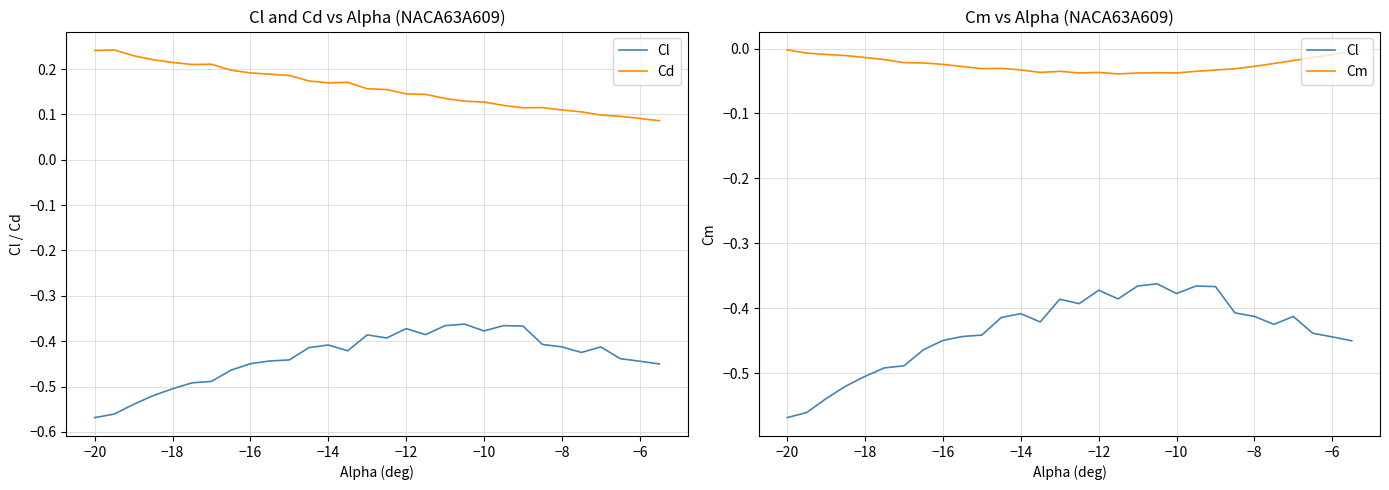

What is the value of the Cd point at the 14th from the left?

0.2